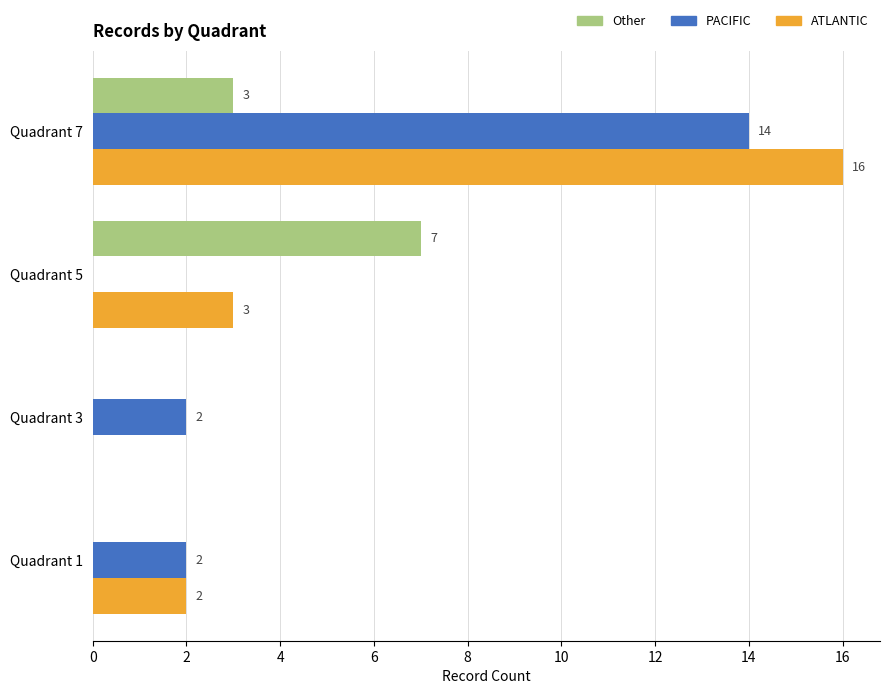

At which category is the sum across all series the highest?

Quadrant 7